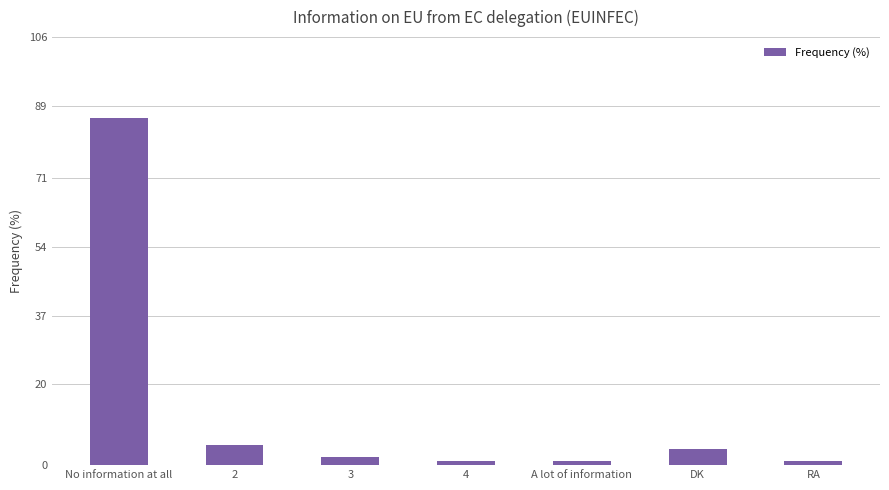

Is it true that the value at DK is 4?

True